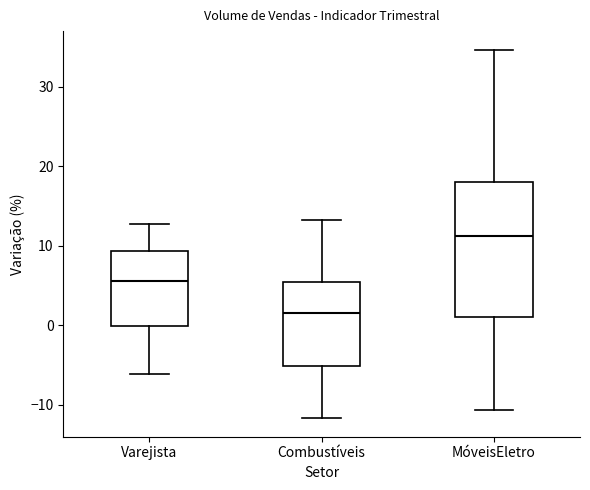

Reading left to right, transcribe this box plot: for each box, give where its median line is, the range the box spans, and where its two whiskers end, as read against the y-axis. The values are not printed on the chart, so give them approximately, as read against the axis.

Varejista: median 6, box 0 to 9, whiskers -6 to 13
Combustíveis: median 2, box -5 to 5, whiskers -12 to 13
MóveisEletro: median 11, box 1 to 18, whiskers -11 to 35